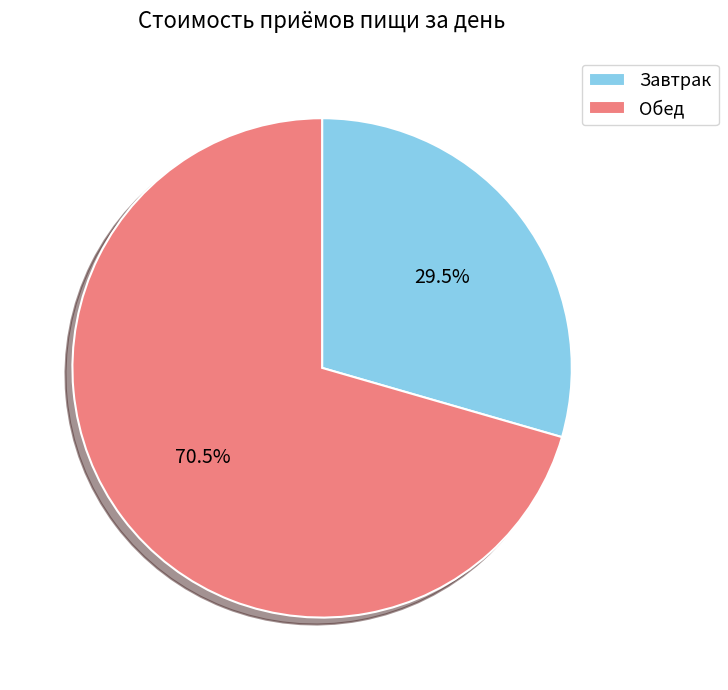

Combined, what portion of the pie is Завтрак and Обед?

100.0%